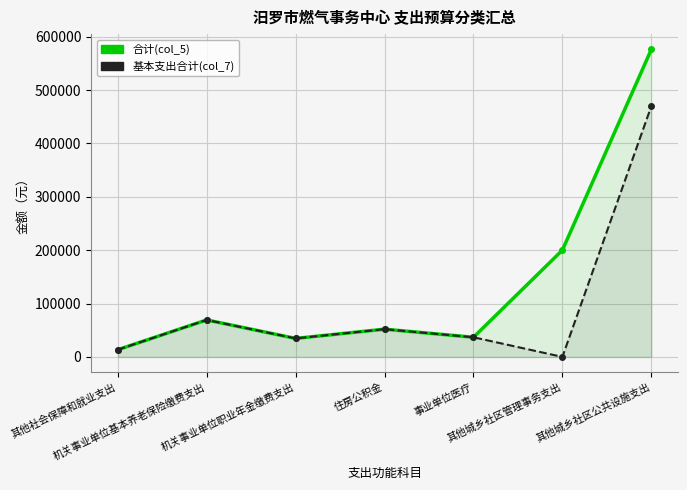

Reading left to right, extract all data points from this chart.

合计(col_5): 其他社会保障和就业支出=13460.5	机关事业单位基本养老保险缴费支出=69275.5	机关事业单位职业年金缴费支出=34637.8	住房公积金=51956.6	事业单位医疗=36802.6	其他城乡社区管理事务支出=200000.0	其他城乡社区公共设施支出=576051.1
基本支出合计(col_7): 其他社会保障和就业支出=13460.5	机关事业单位基本养老保险缴费支出=69275.5	机关事业单位职业年金缴费支出=34637.8	住房公积金=51956.6	事业单位医疗=36802.6	其他城乡社区管理事务支出=0.0	其他城乡社区公共设施支出=469694.1